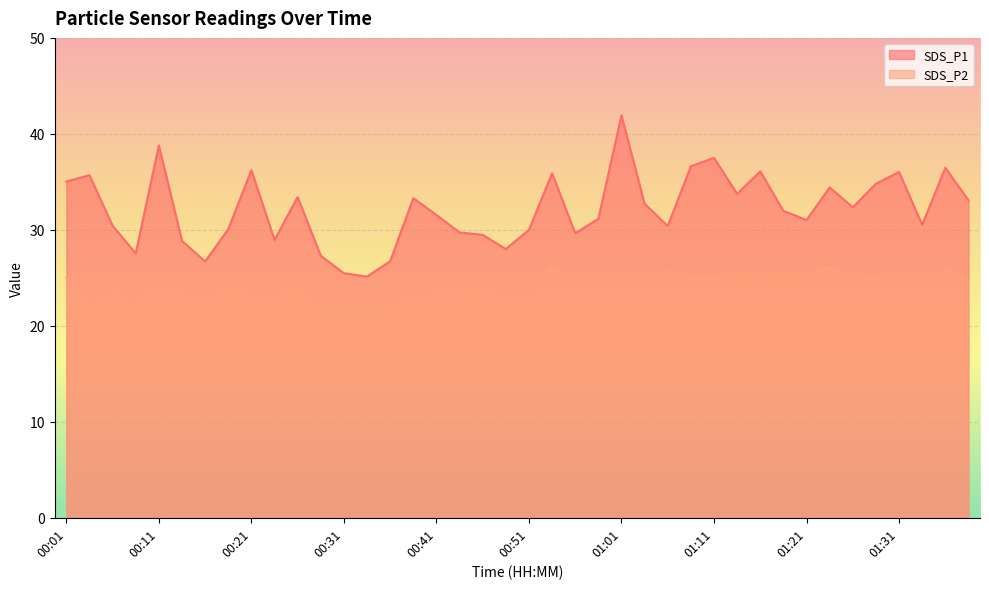

What are all the series names shown in the legend?

SDS_P1, SDS_P2